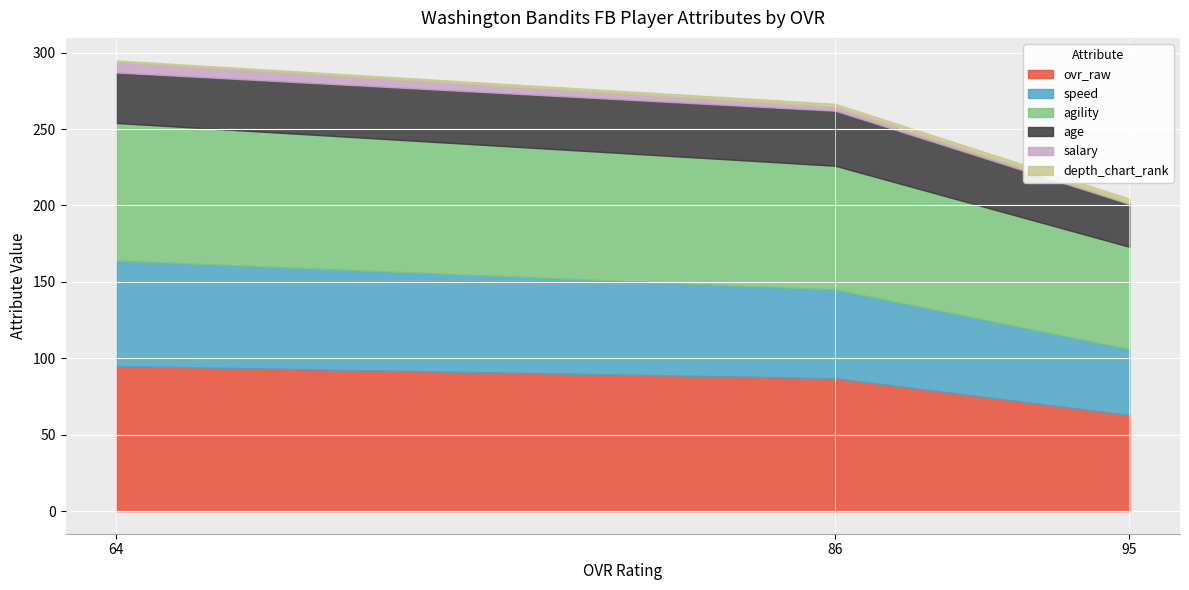

What is the sum of all age values?

97.0